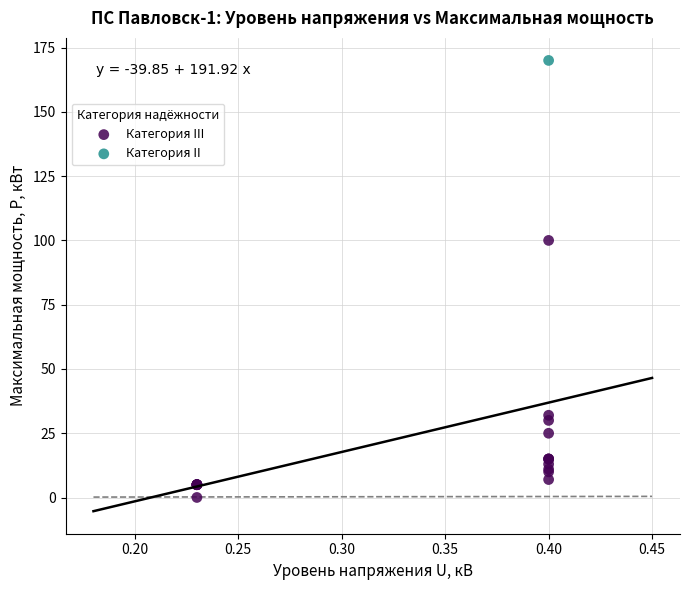

What are all the series names shown in the legend?

Категория III, Категория II